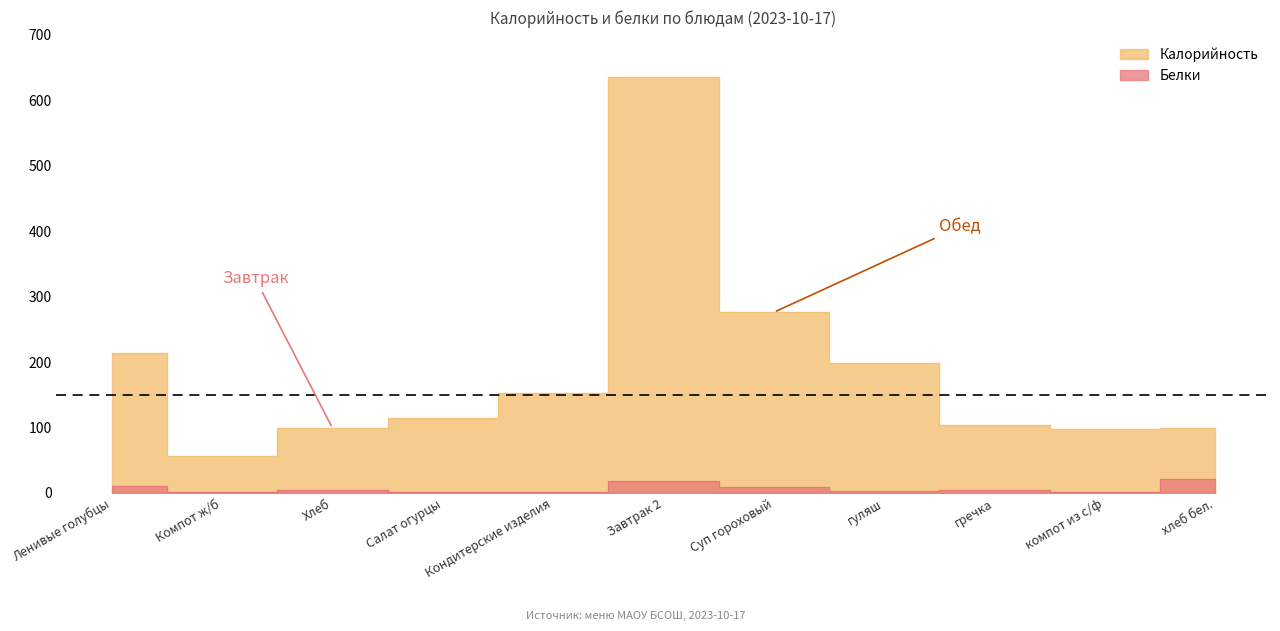

Count the number of categories in the chart.

11